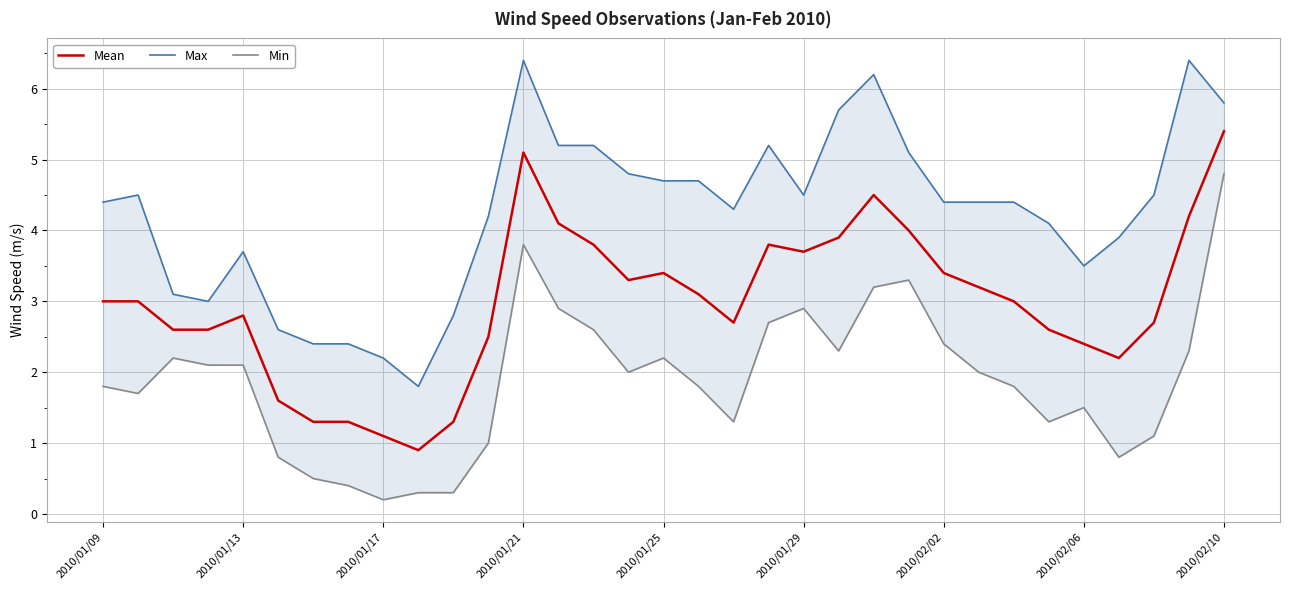

At which label is Mean closest to 3?

2010/01/09